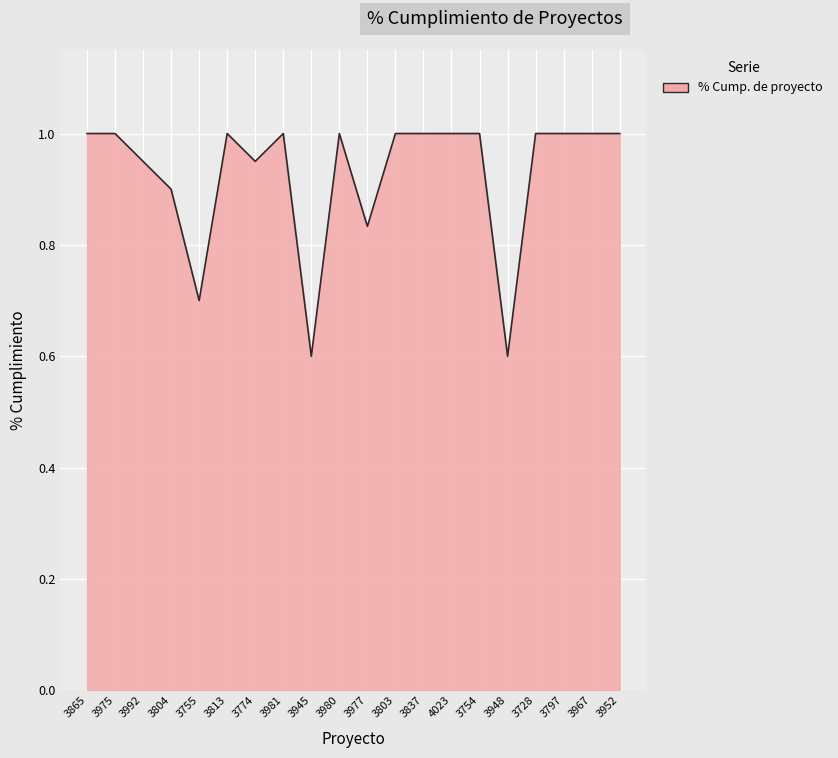

How many lines are shown in the chart?

1